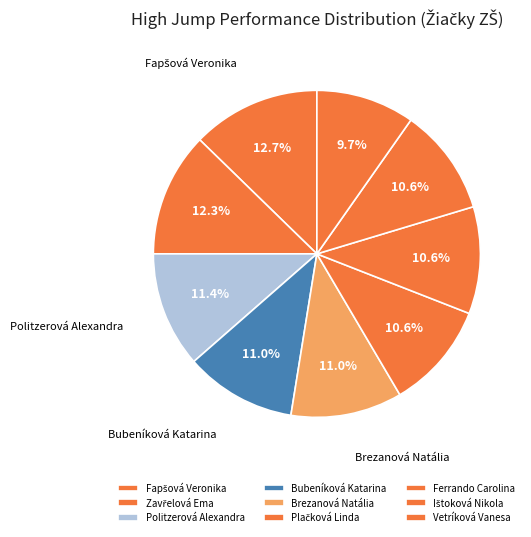

What is the largest slice in the pie chart?

Fapšová Veronika